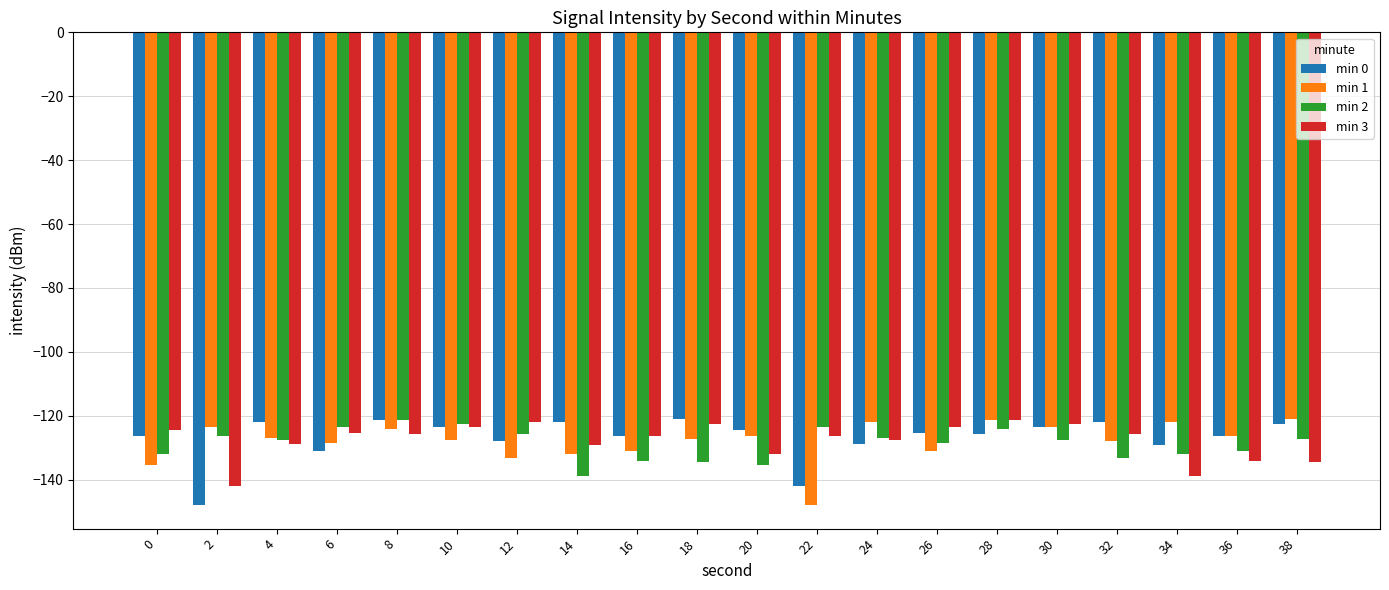

What is the maximum value for min 2?

-121.4